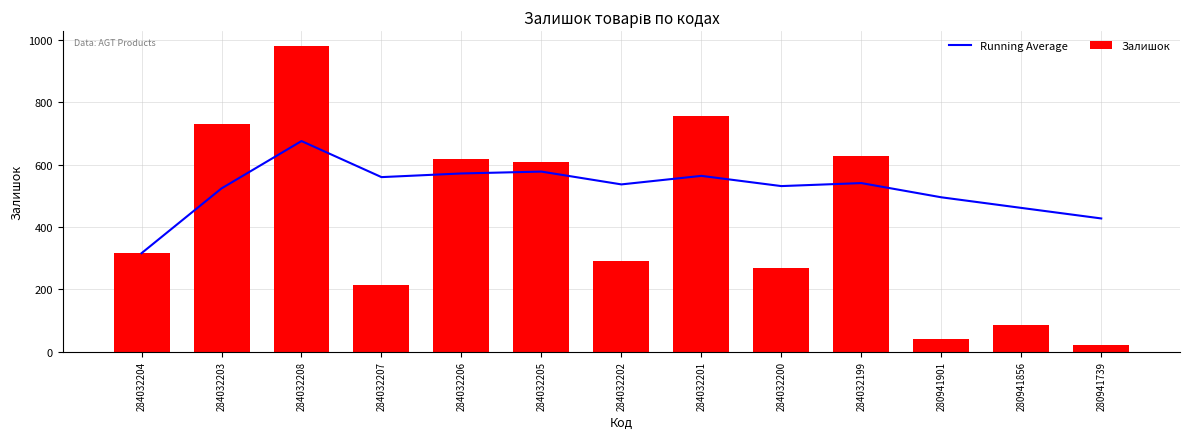

What is the difference between the highest and lowest values at 284032199?

86.9